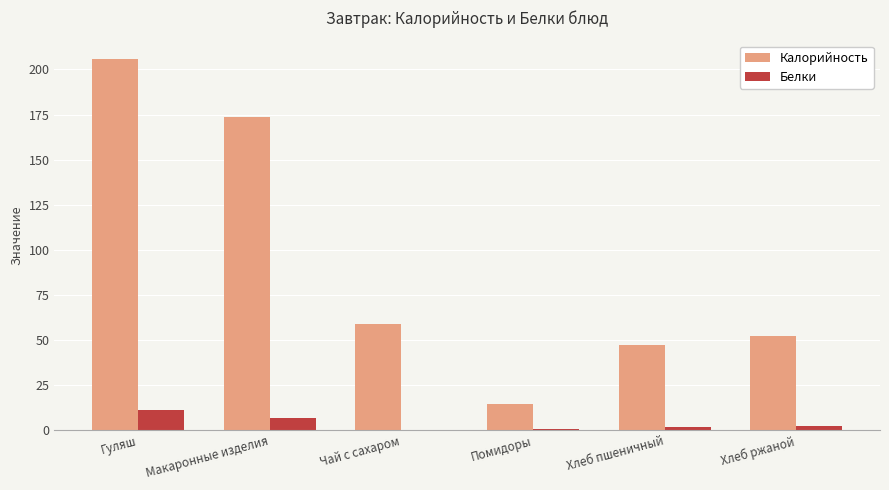

At which category does the chart reach its peak across all series?

Гуляш